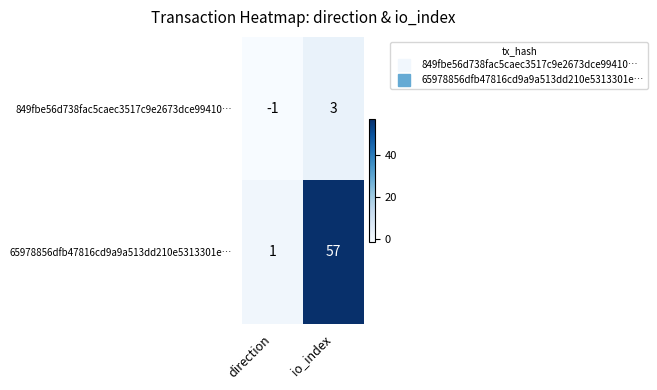

What is the difference between the 65978856dfb47816cd9a9a513dd210e5313301e… values at direction and io_index?

56